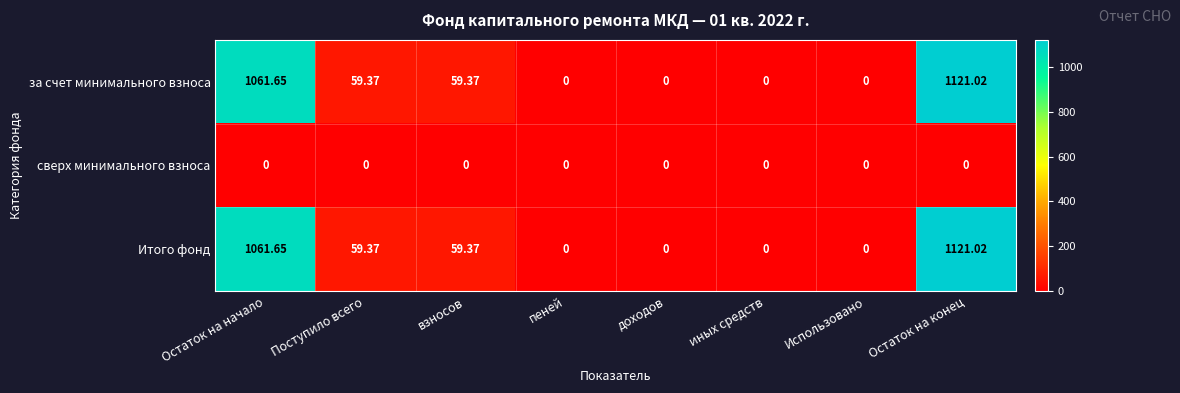

Where does the Итого фонд series first go above 59?

Остаток на начало